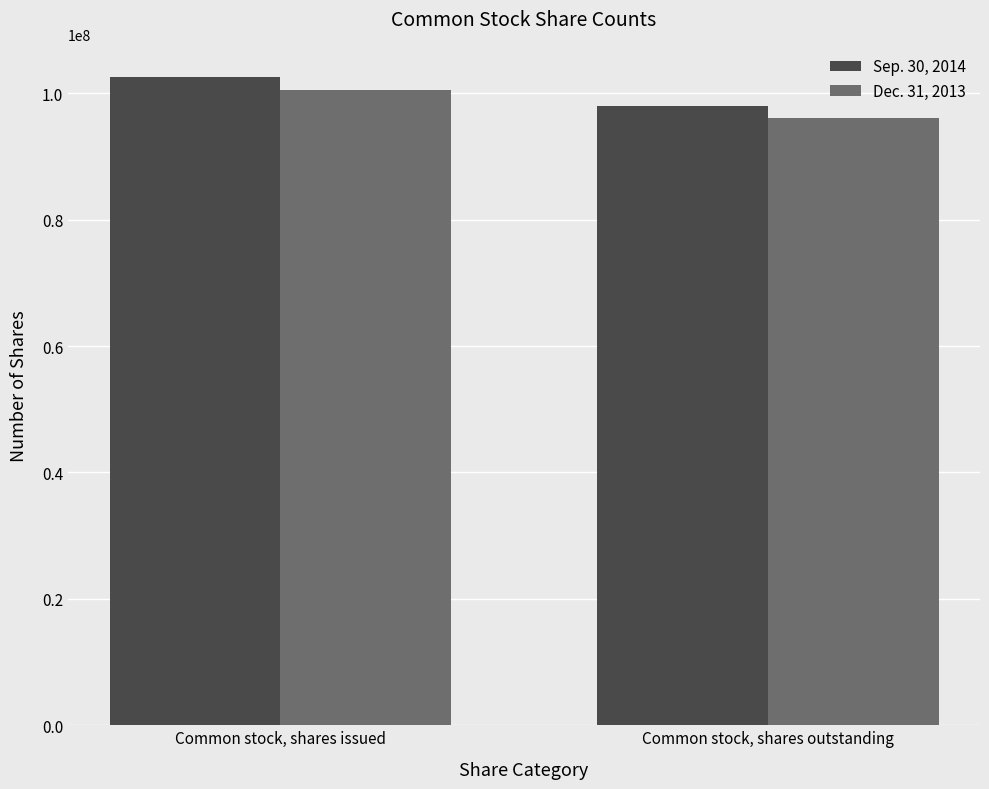

What is the minimum value for Dec. 31, 2013?

96010911